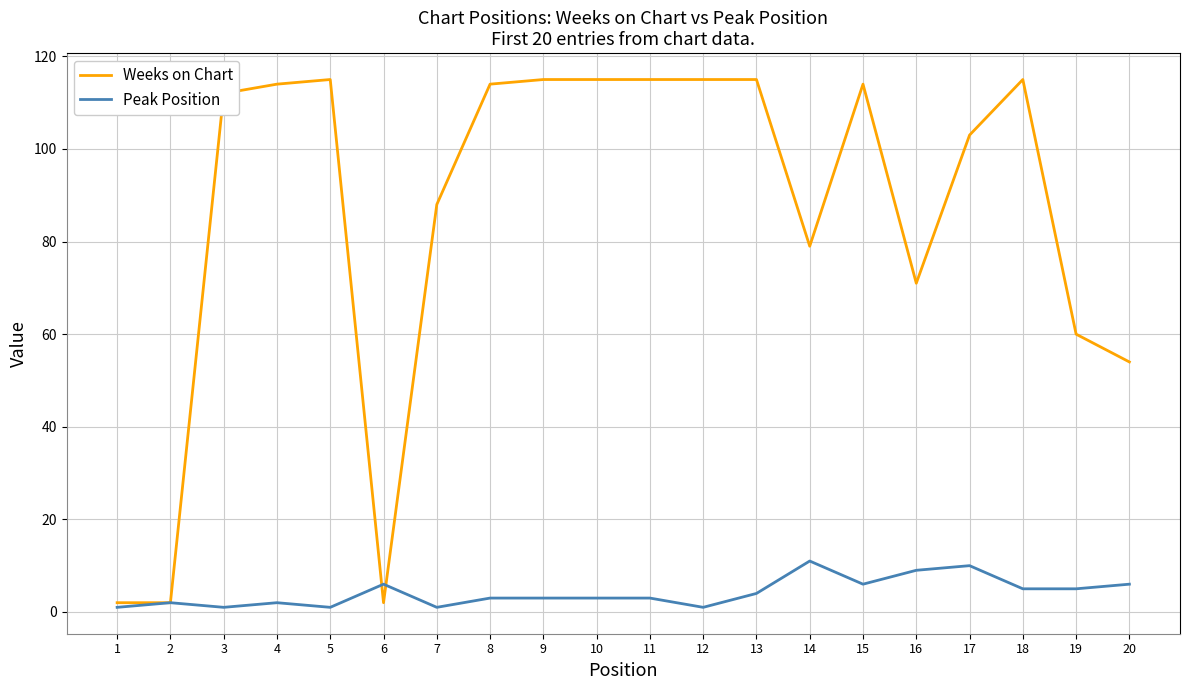

Which series has the largest total across all categories?

Weeks on Chart